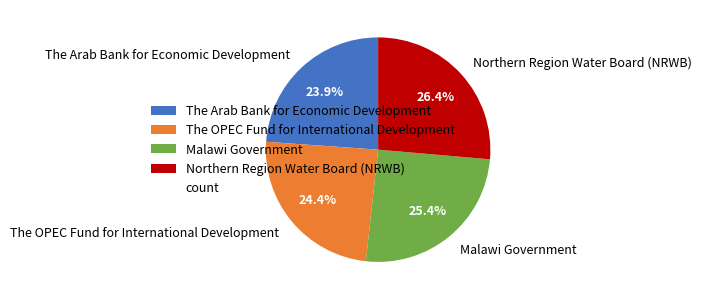

What is the ratio of the value at The Arab Bank for Economic Development to the value at Northern Region Water Board (NRWB)?

0.9